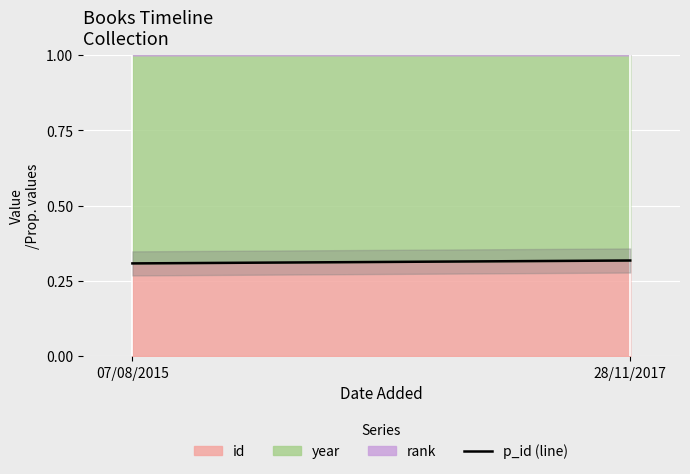

Reading left to right, list all the values displayed in this chart.

0.3	0.3